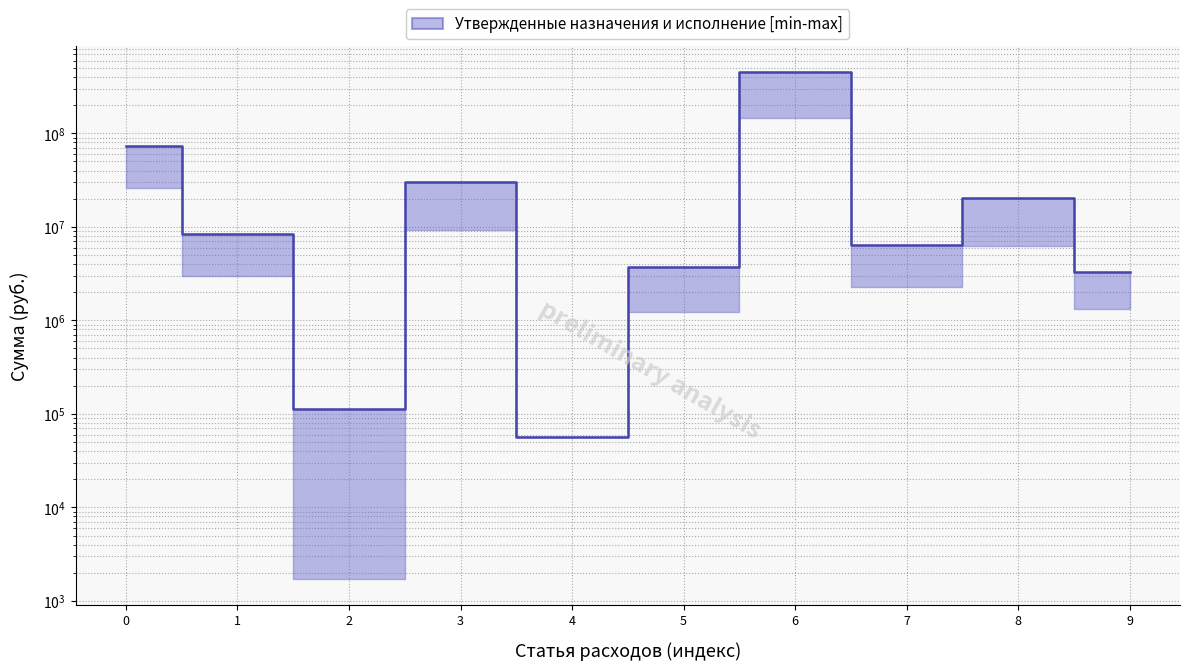

At which category does the chart reach its peak across all series?

6